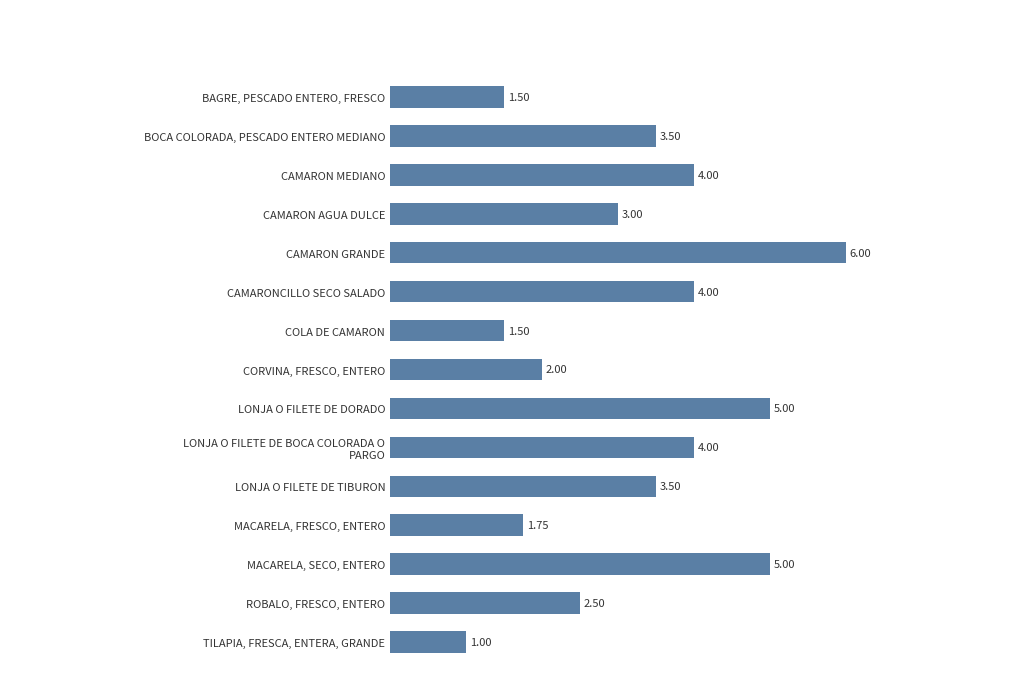

At which category does the chart reach its peak across all series?

CAMARON GRANDE